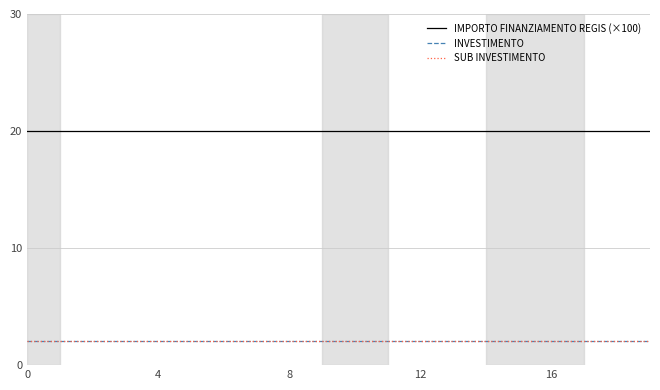

Does the chart display data point markers on the line(s)?

No